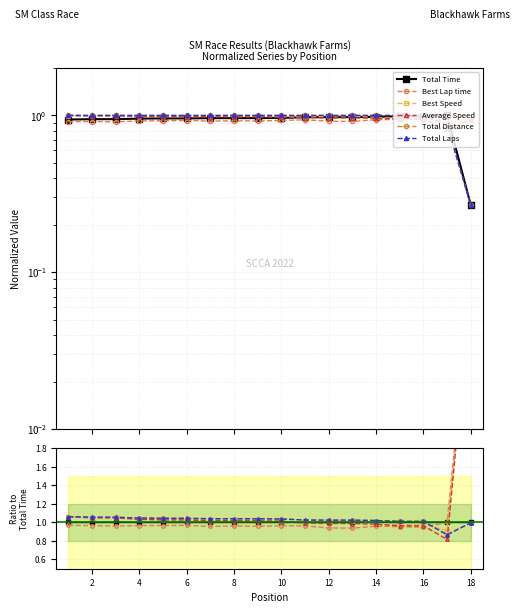

Which series has the widest spread of values?

Average Speed